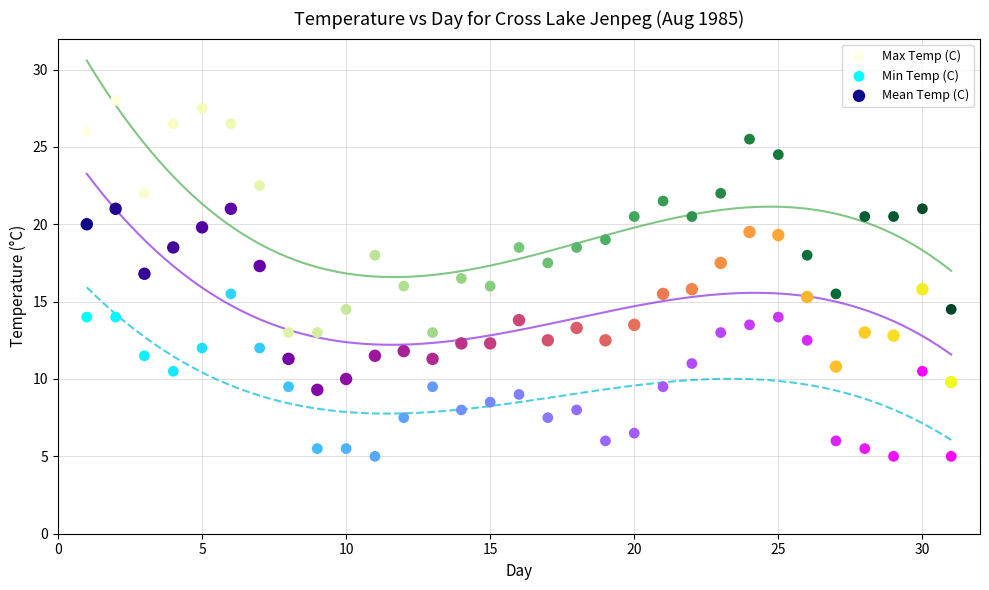

Which series has the widest spread of Y values?

Max Temp (C)